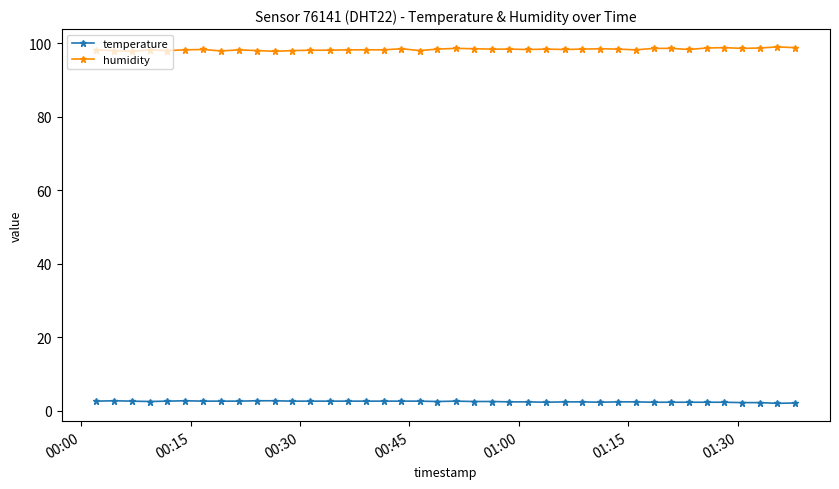

List the series in order of their peak value, highest first.

humidity, temperature